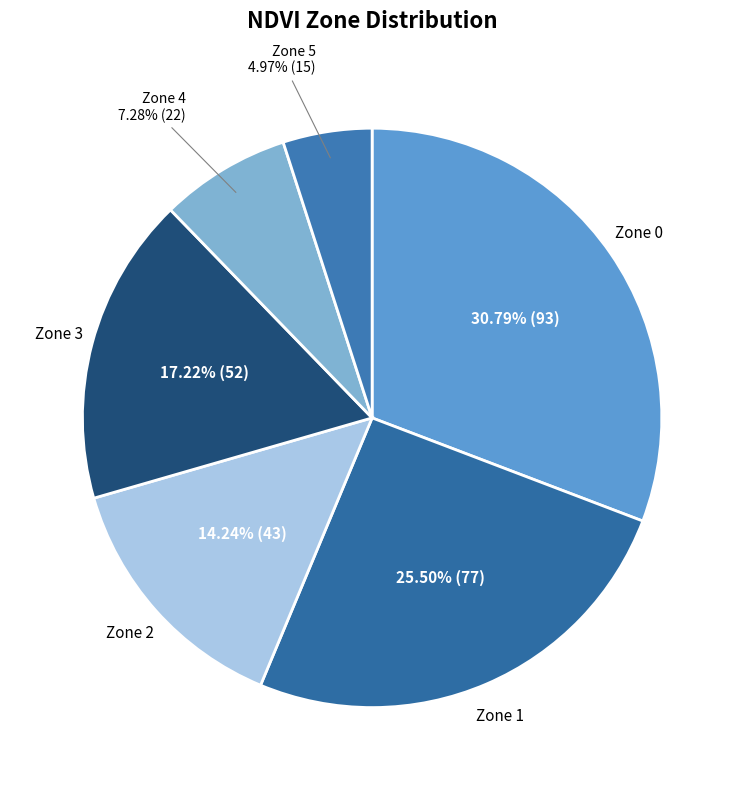

Which category has the smallest portion of the pie?

Zone 5